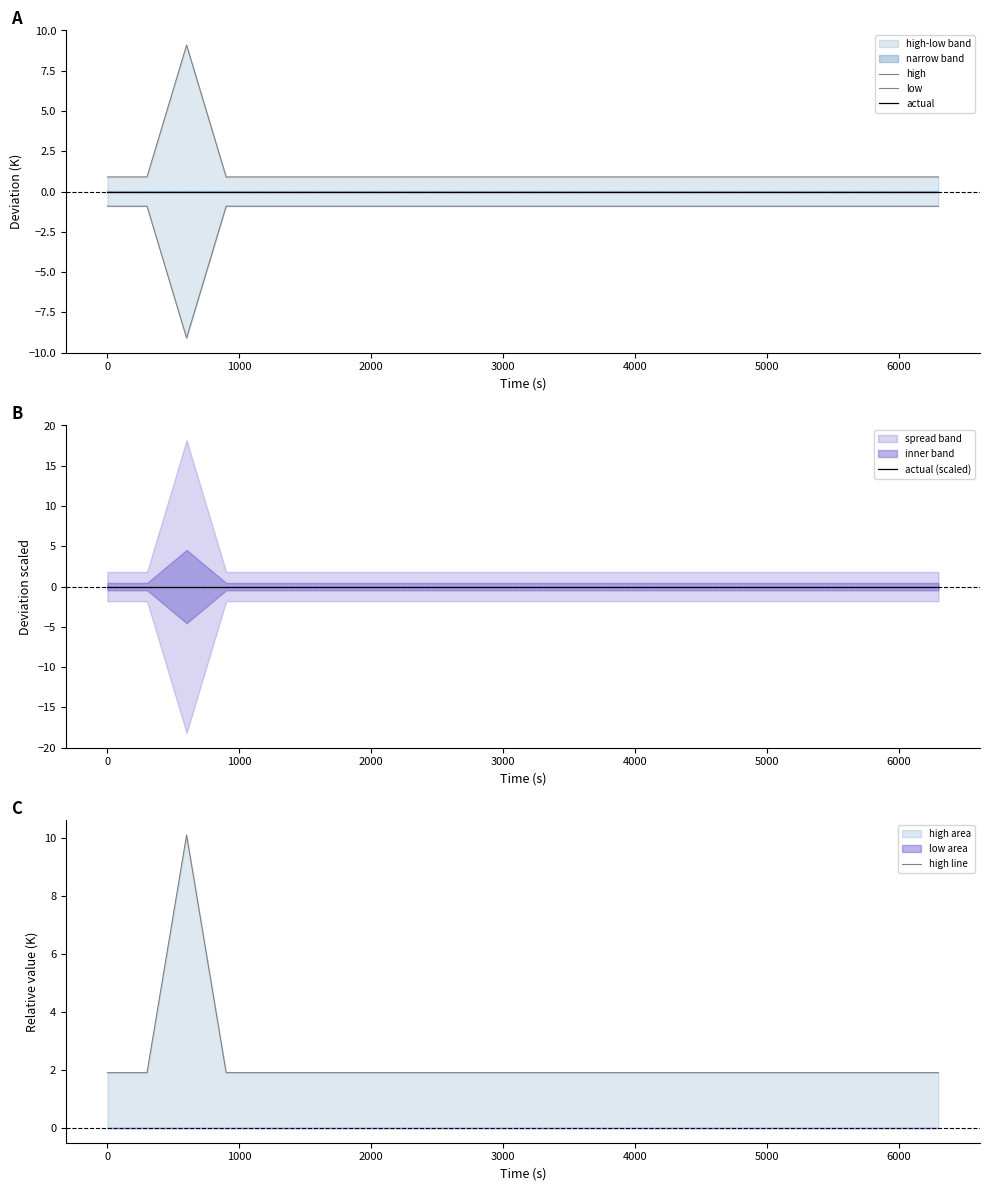

What is the highest value of the high series?

9.1